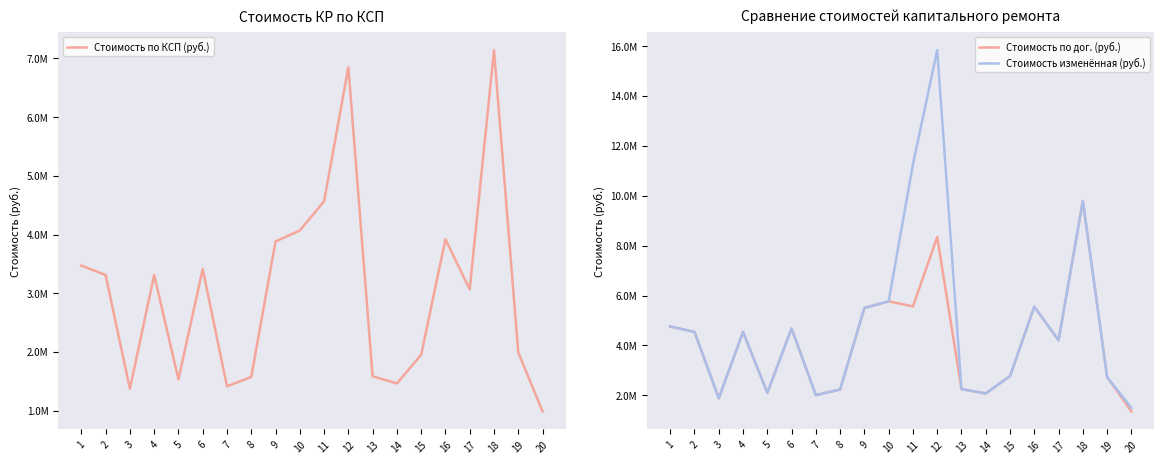

True or false: Стоимость изменённая (руб.) and Стоимость по дог. (руб.) intersect in this chart.

False